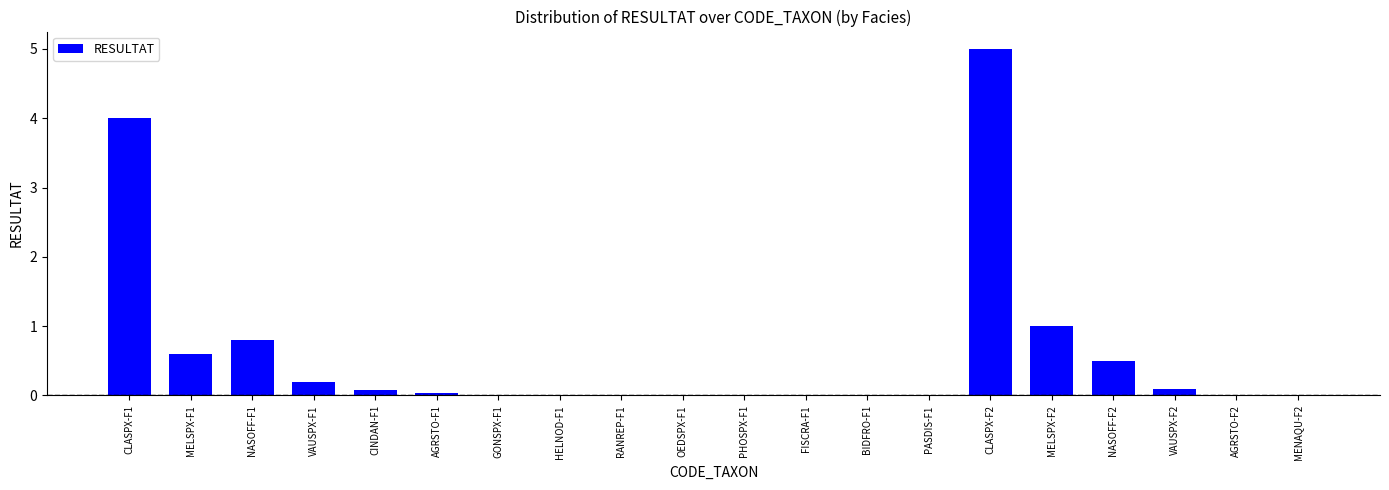

What is the change in value from NASOFF-F1 to CLASPX-F2?

+4.2